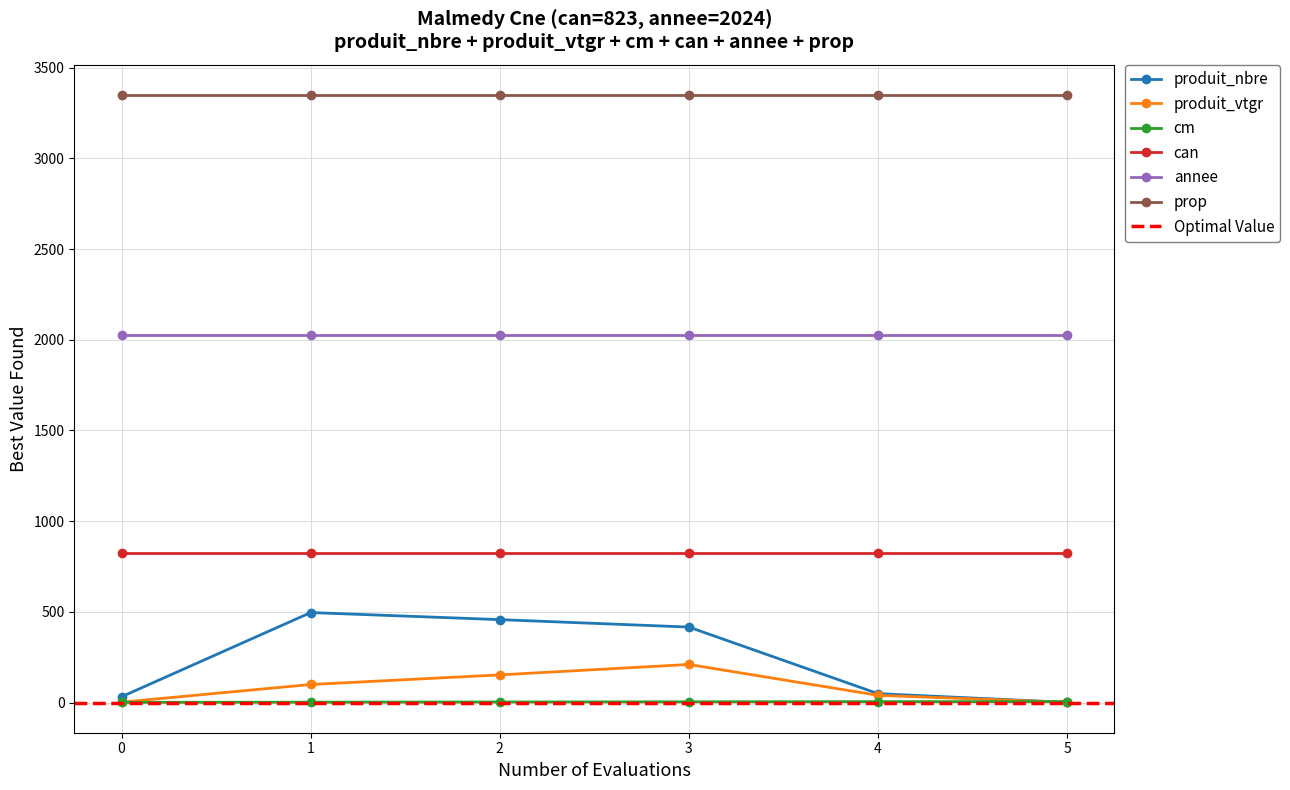

Which label corresponds to the largest value in the chart?

1